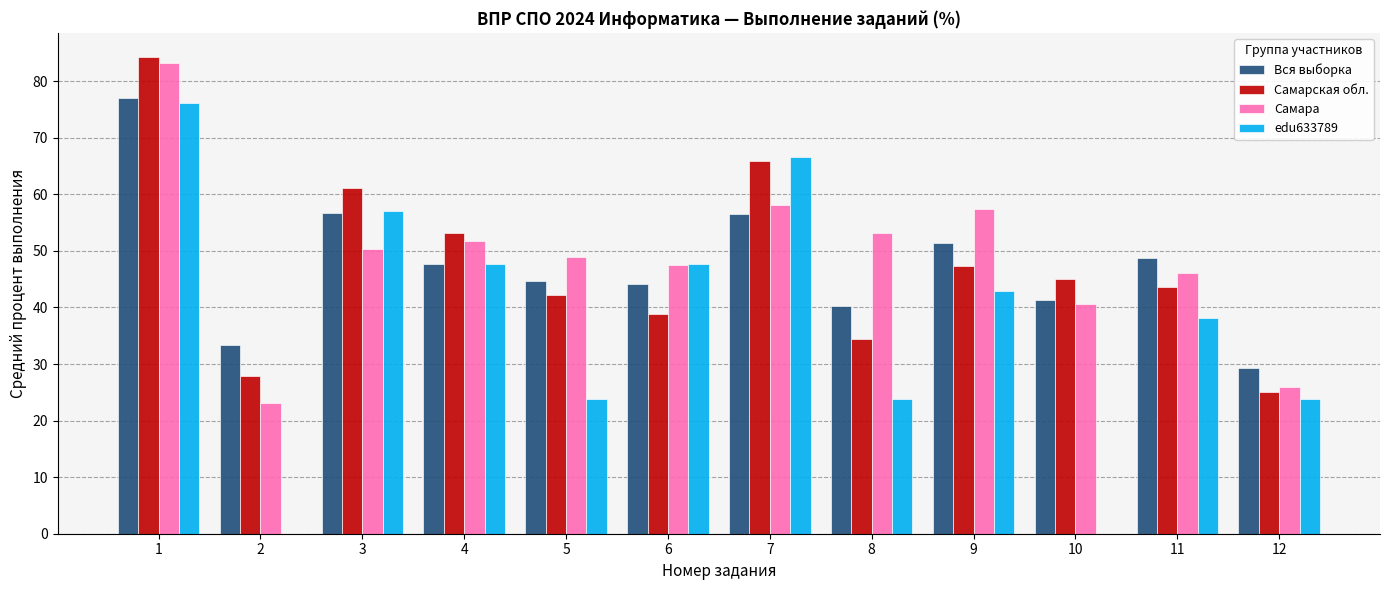

What is the maximum value shown in the chart?

84.3